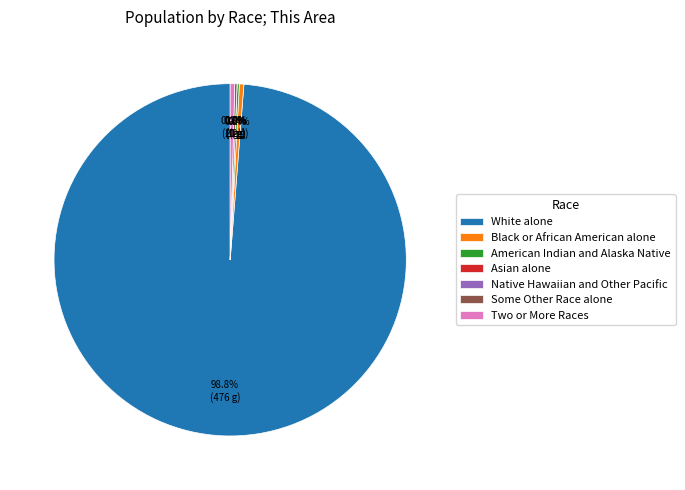

How many slices are in this pie chart?

7